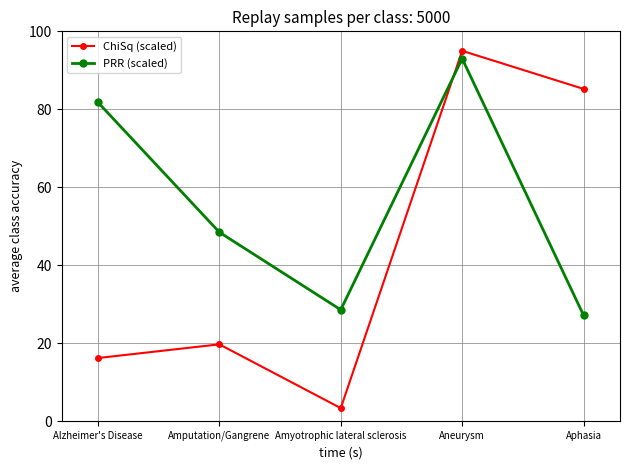

What is the spread (max minus min) of values at Aphasia?

58.1